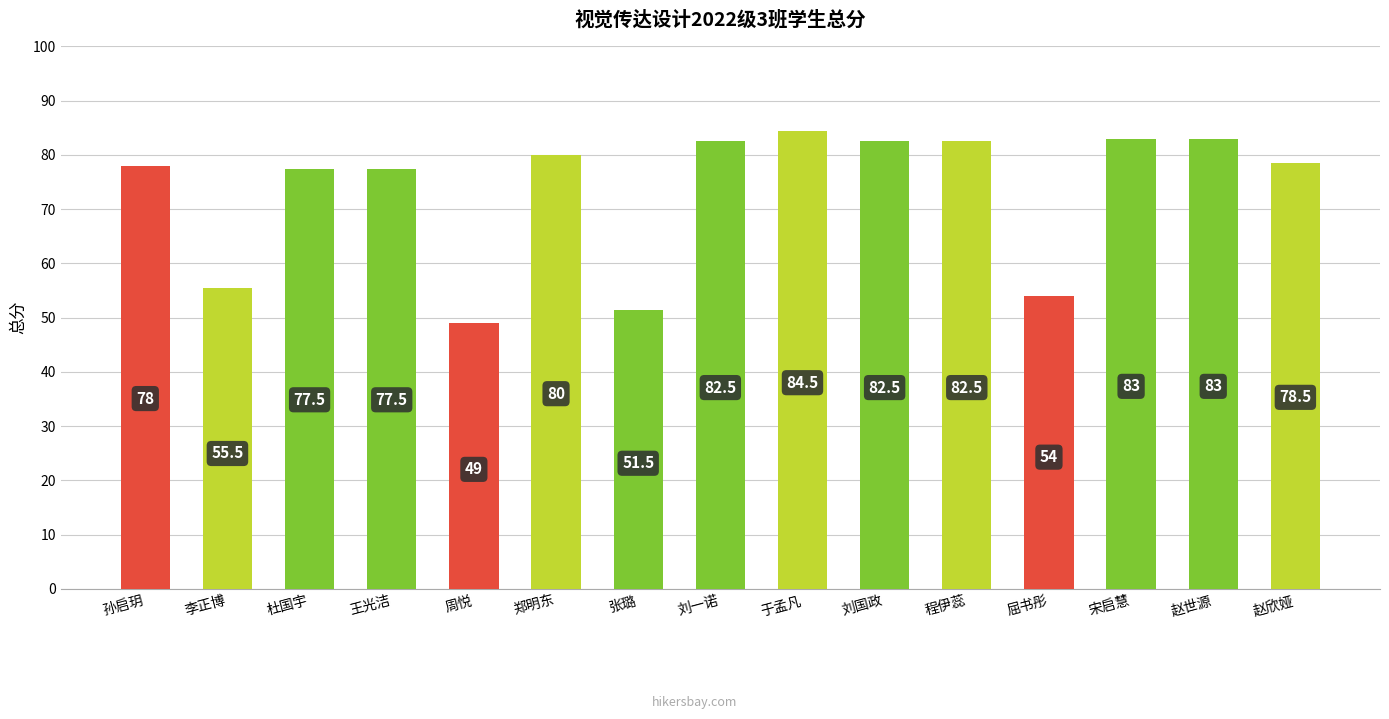

Count the number of data series in this chart.

1